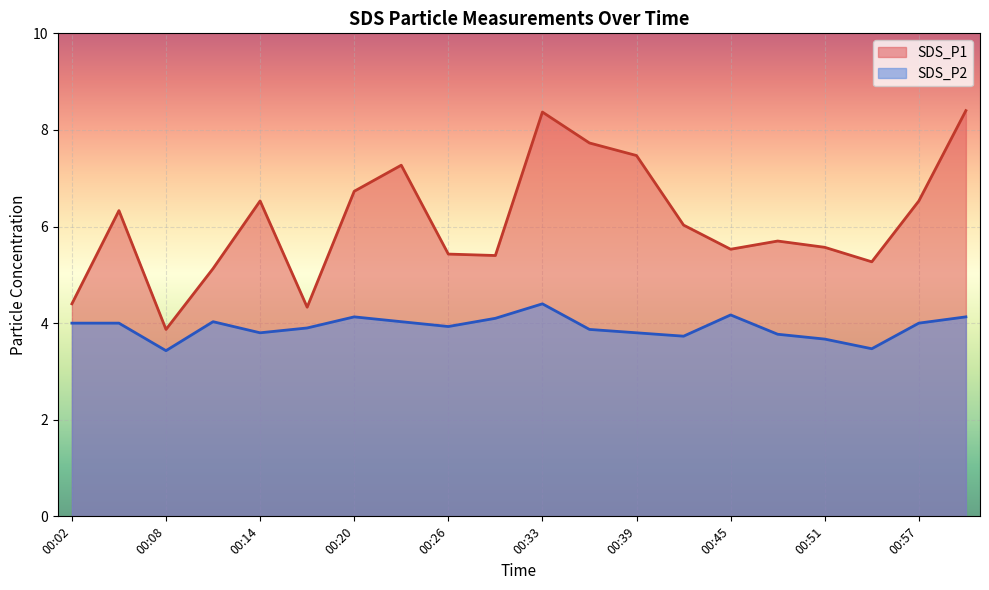

Reading left to right, list all the values displayed in this chart.

SDS_P1: 4.4	6.3	3.9	5.1	6.5	4.3	6.7	7.3	5.4	5.4	8.4	7.7	7.5	6.0	5.5	5.7	5.6	5.3	6.5	8.4
SDS_P2: 4.0	4.0	3.4	4.0	3.8	3.9	4.1	4.0	3.9	4.1	4.4	3.9	3.8	3.7	4.2	3.8	3.7	3.5	4.0	4.1